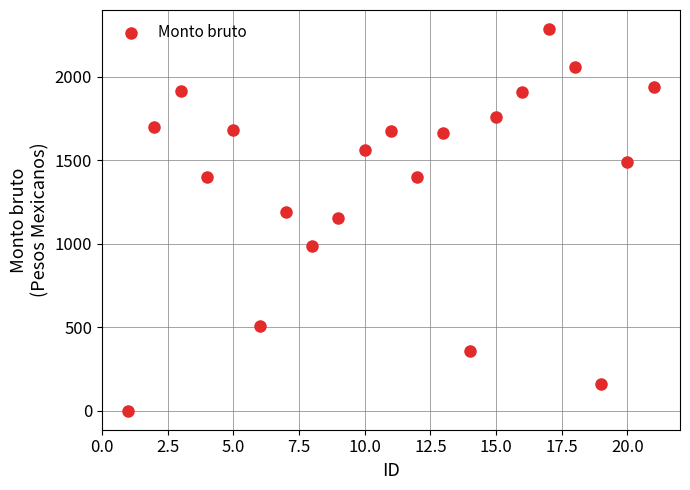

What is the range of X values (max minus min)?

20.0